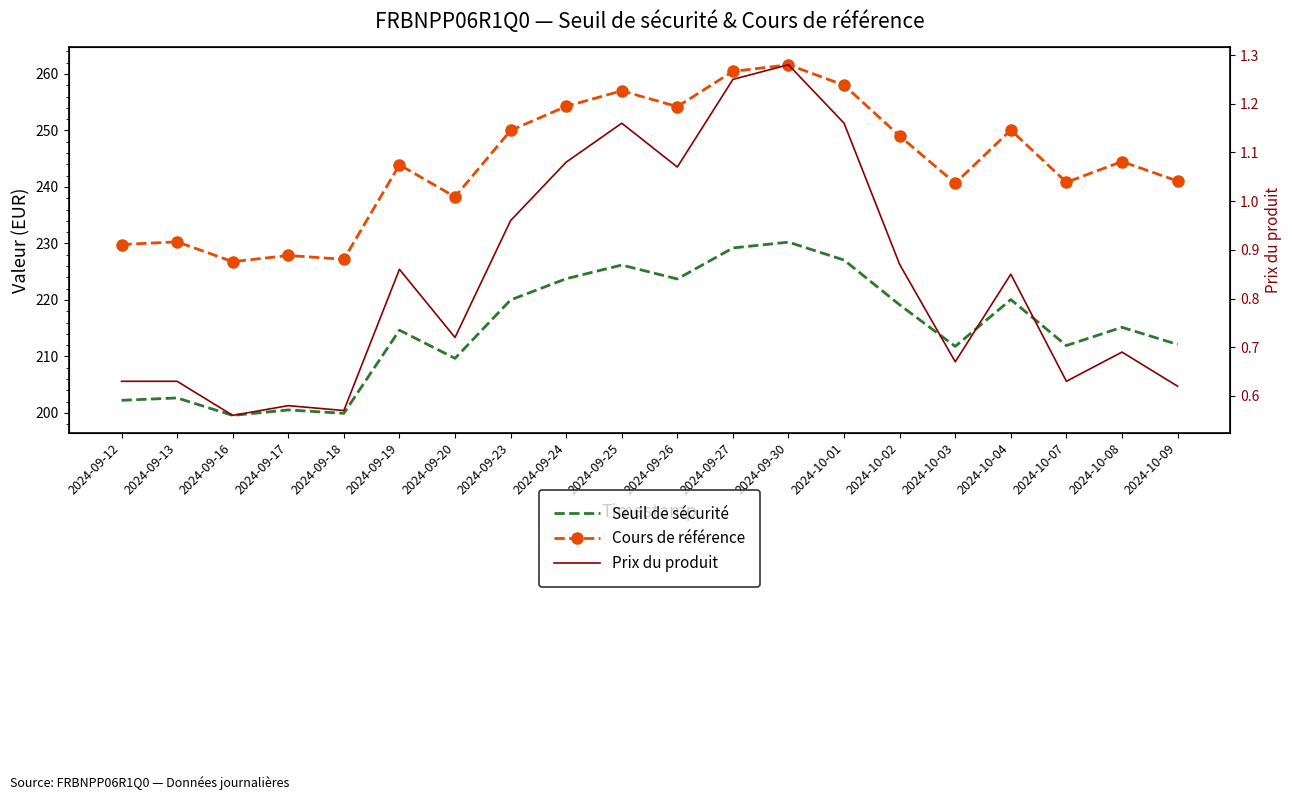

At which category does Cours de référence reach its first local valley?

2024-09-16